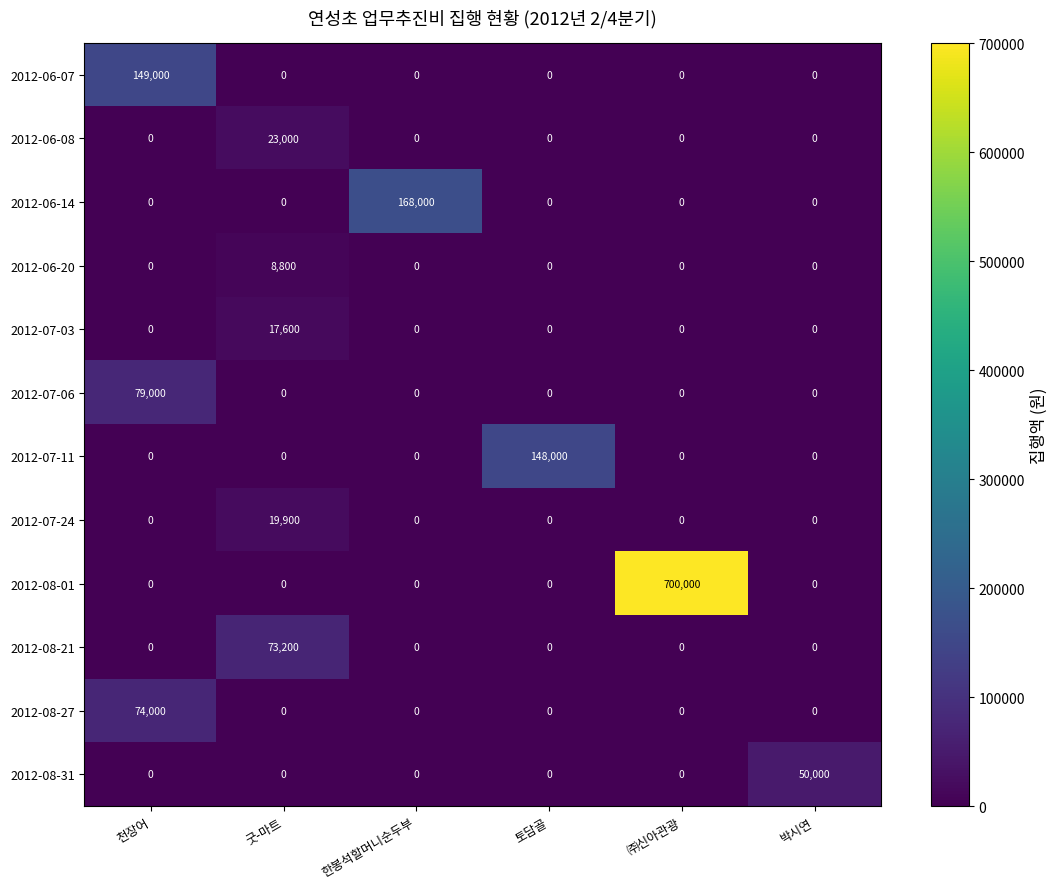

What is the average value of the 2012-06-20 series?

1467